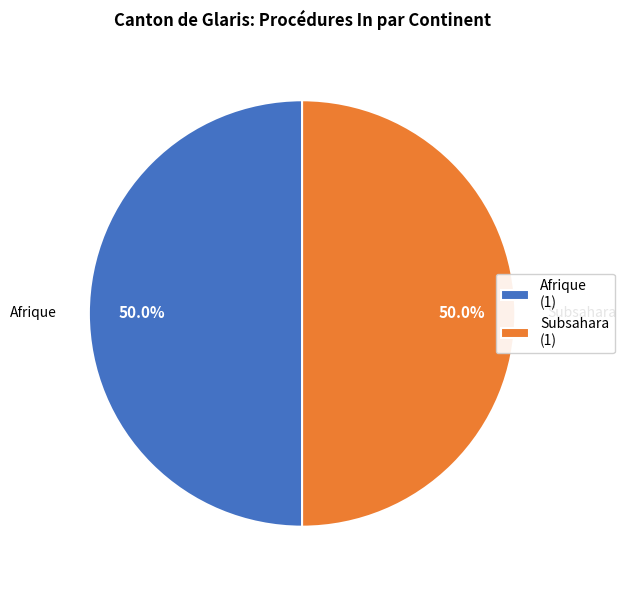

What percentage is the Subsahara slice, to the nearest percent?

50%